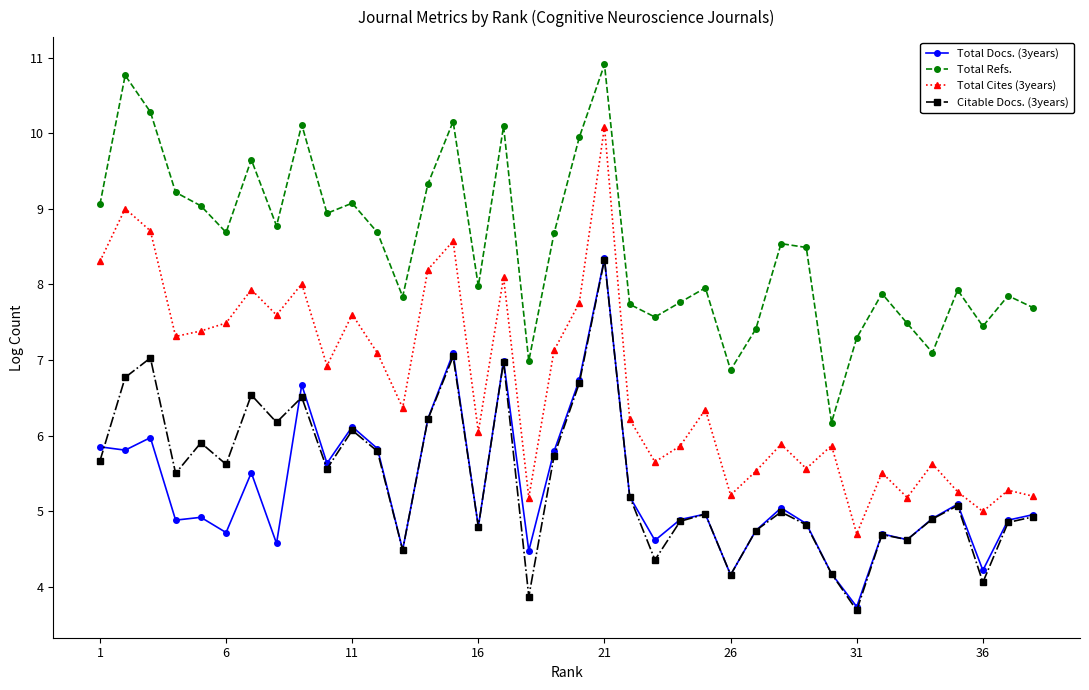

How many lines are shown in the chart?

4